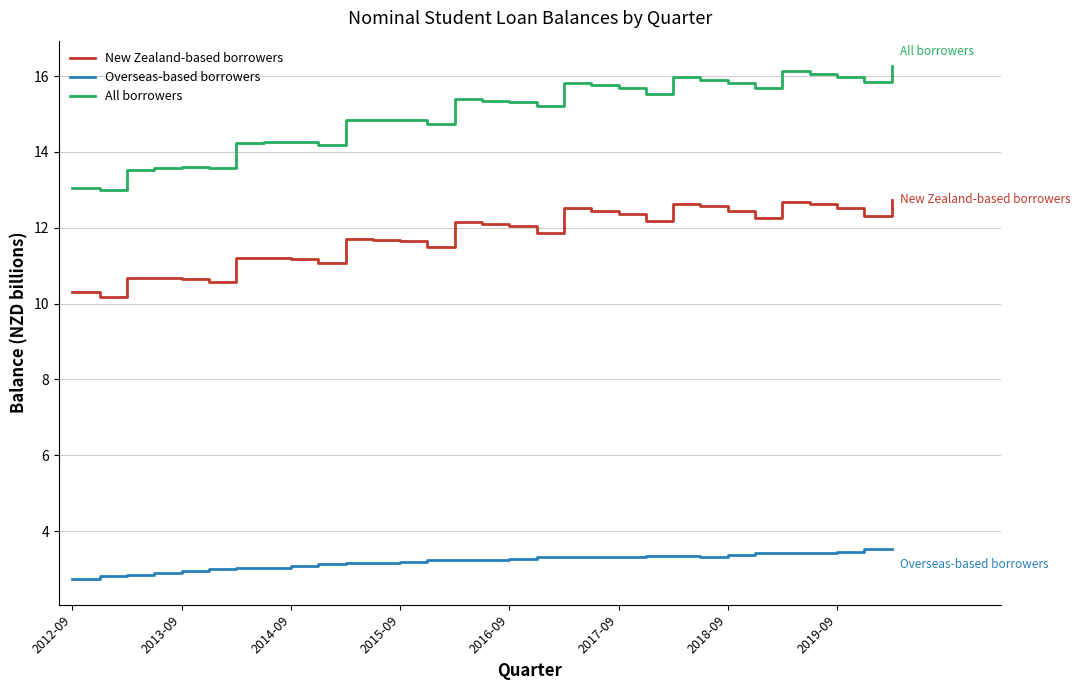

What is the lowest value of the New Zealand-based borrowers series?

10.2